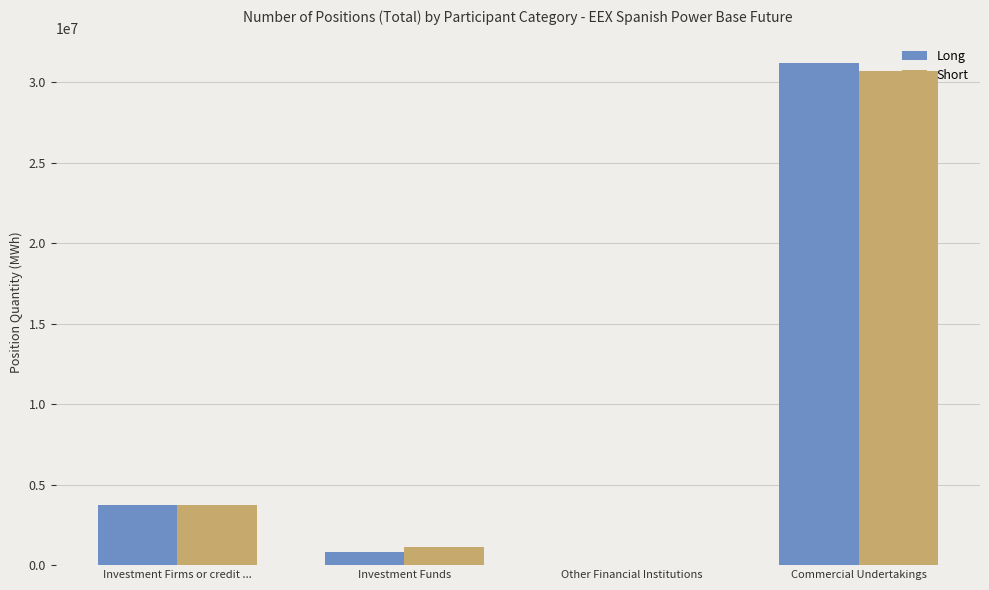

What is the difference between the Long values at Commercial Undertakings and Investment Funds?

30304325